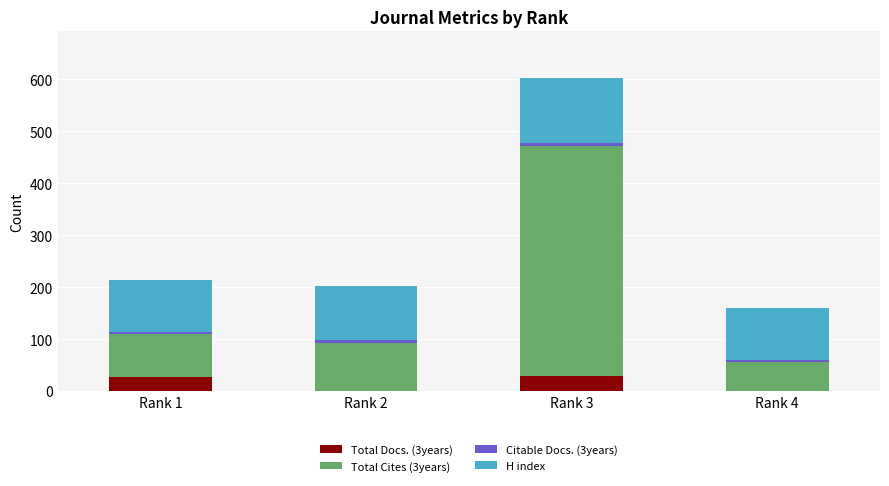

At which category is the sum across all series the highest?

Rank 3